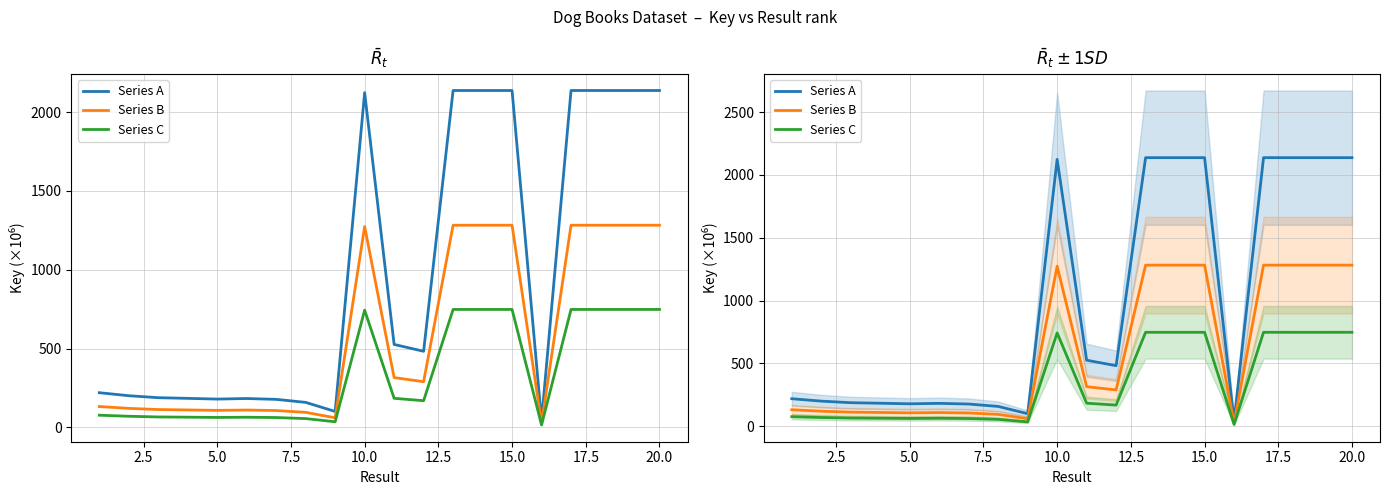

Is it true that Series C equals 411.0 at 12?

False